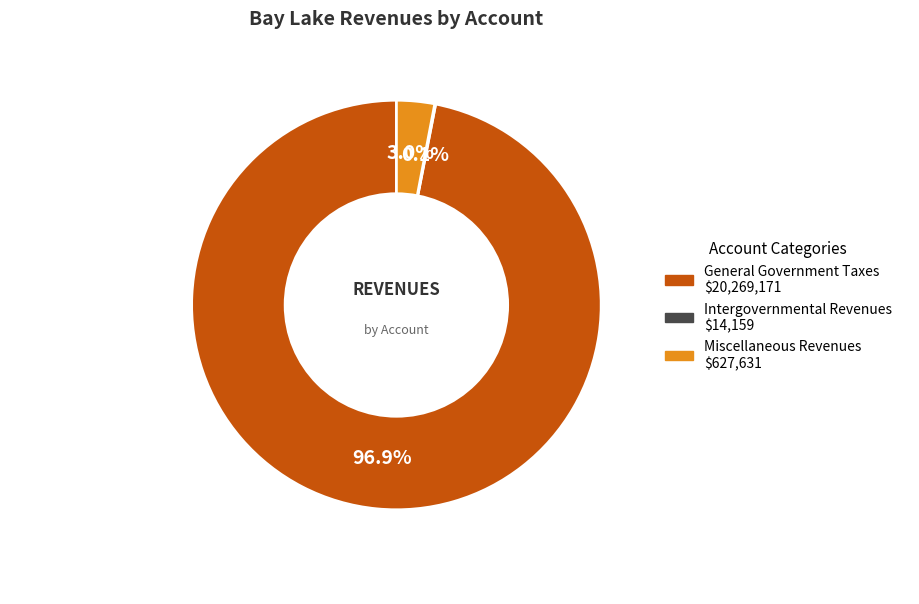

Which category has the biggest portion of the pie?

General Government Taxes